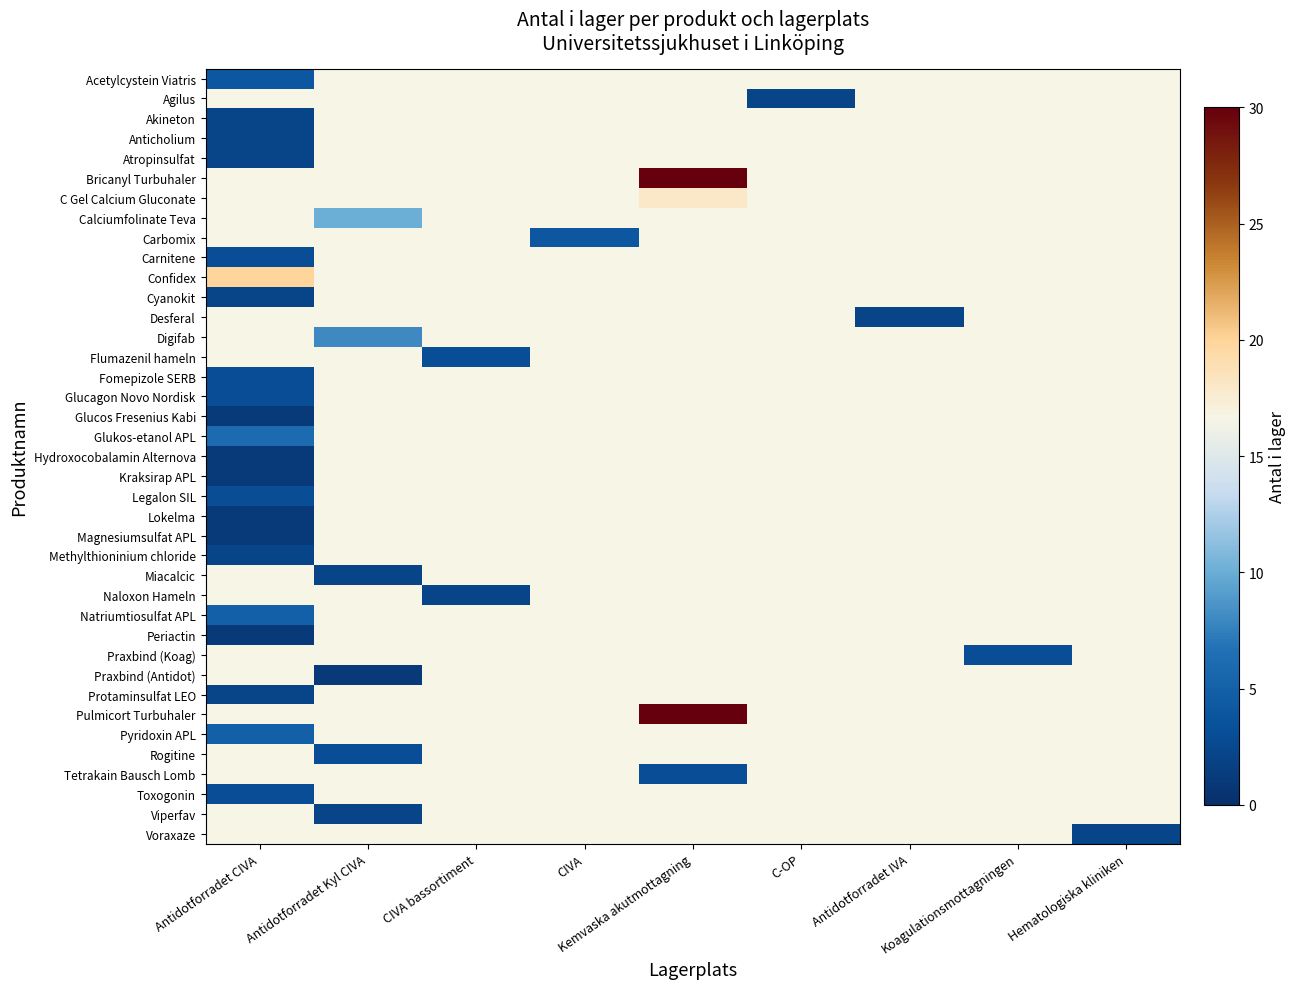

Which category has the lowest value across all series?

Antidotforradet CIVA